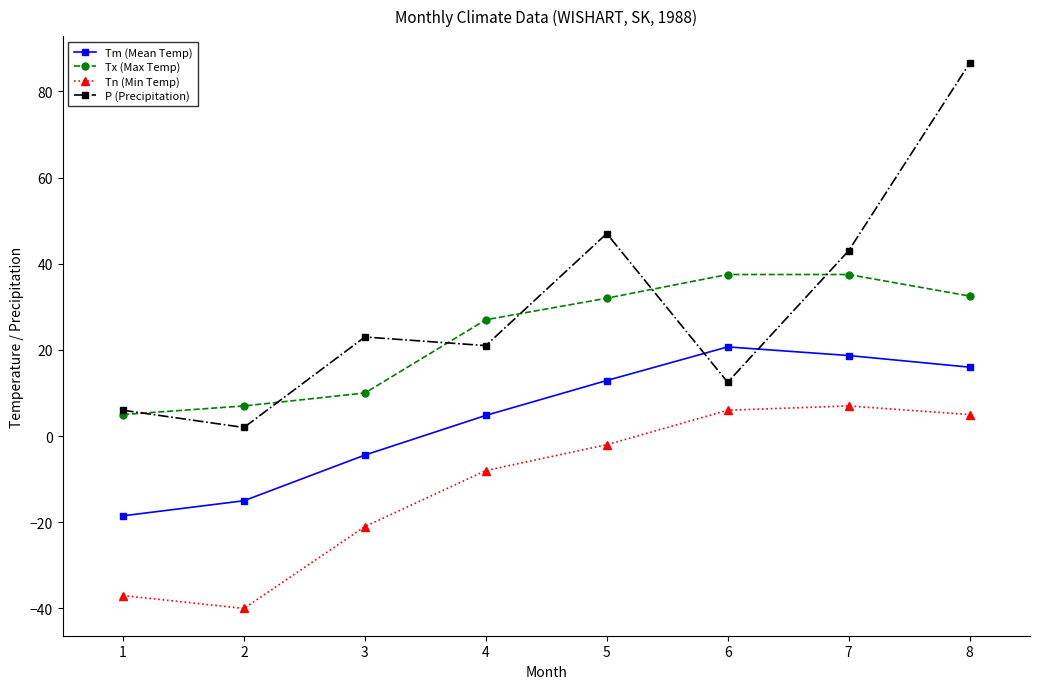

List the labels in order of Tm (Mean Temp) value, smallest first.

1, 2, 3, 4, 5, 8, 7, 6